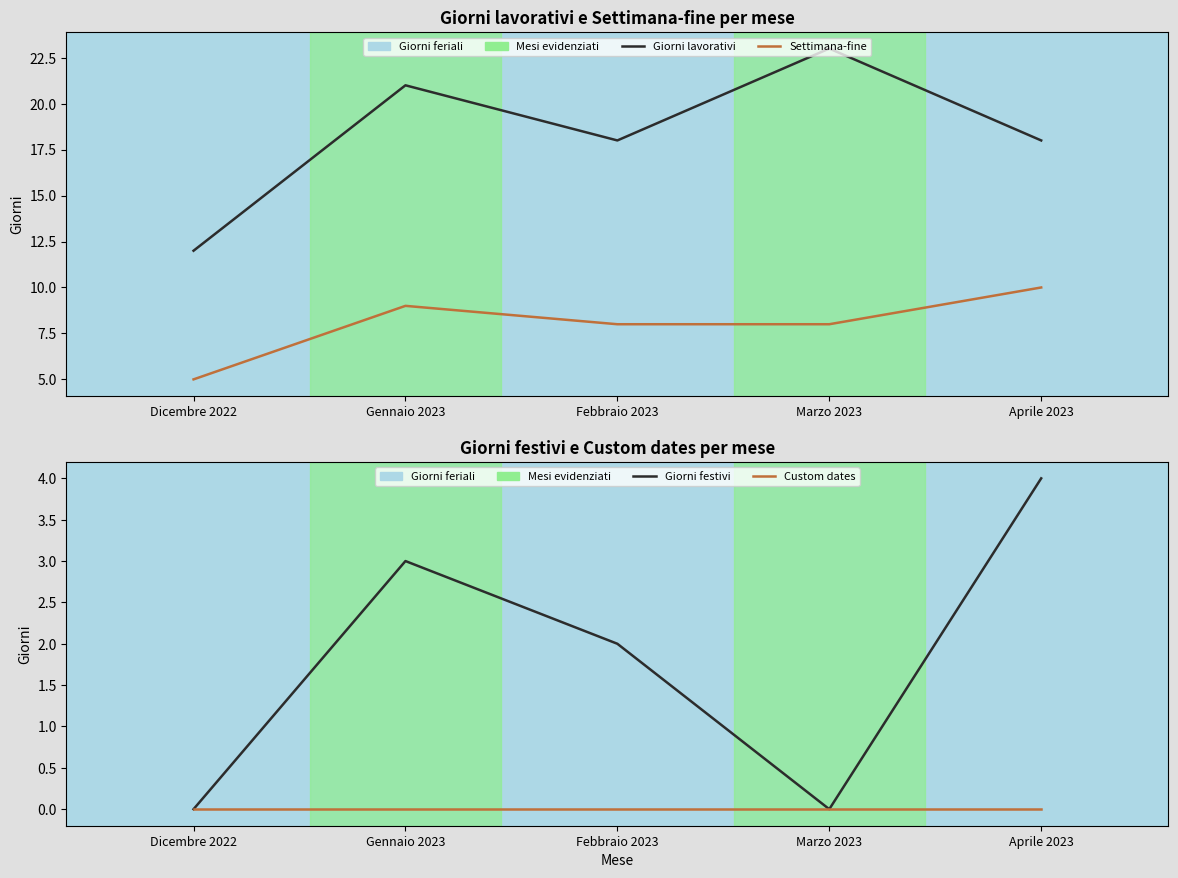

What is the difference between the maximum and minimum values in the Giorni lavorativi series?

11